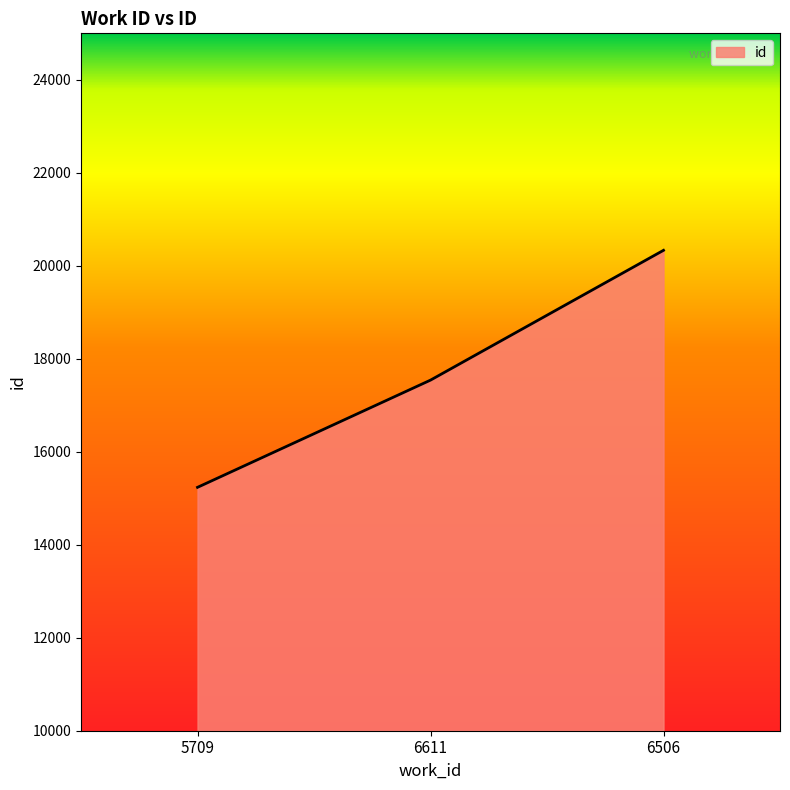

Does the chart display data point markers on the line(s)?

No